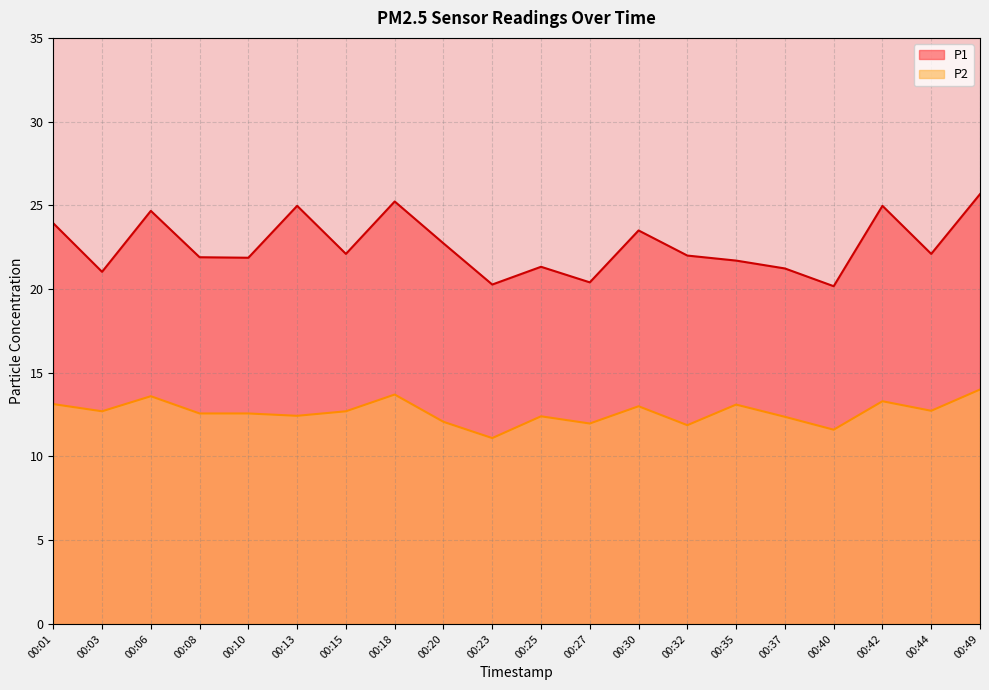

Count the number of data series in this chart.

2